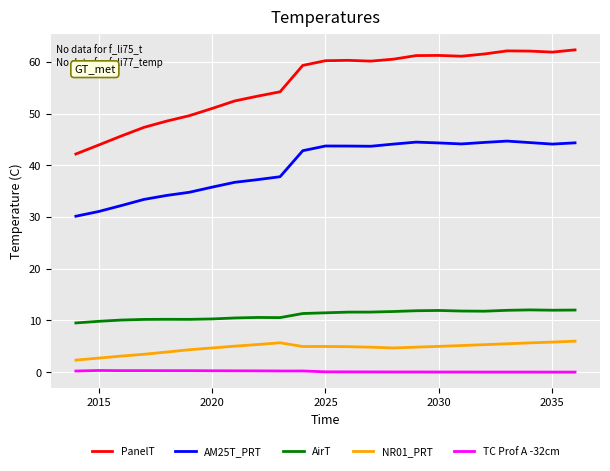

How many distinct data groups are displayed?

5